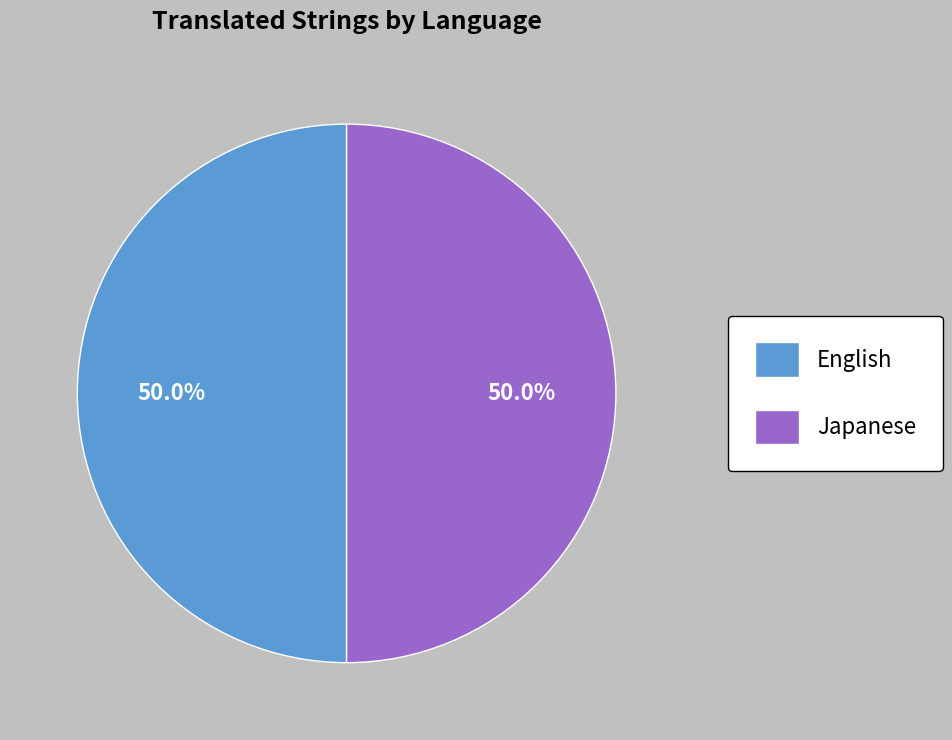

To the nearest percent, what is the average slice percentage?

50%